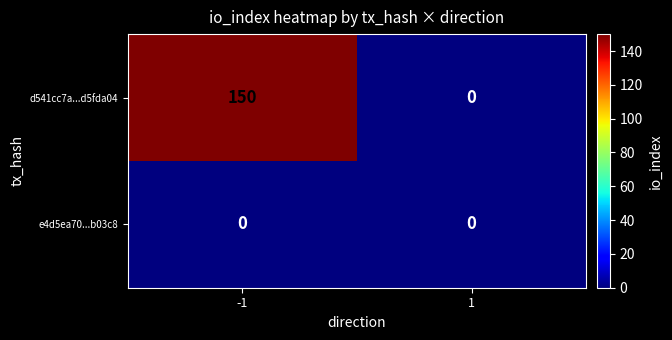

What is the difference between the d541cc7a...d5fda04 values at 1 and -1?

150